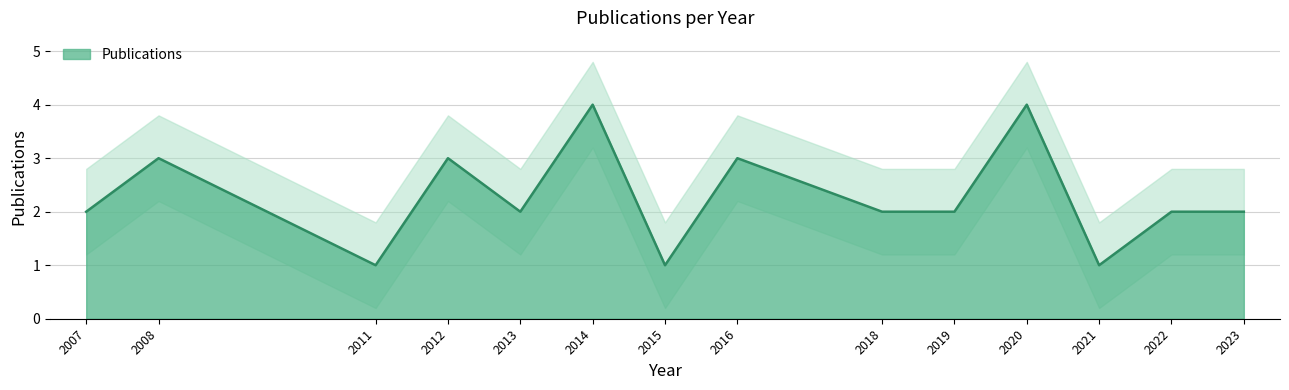

How many points are lower than both their immediate neighbors (excluding endpoints)?

4